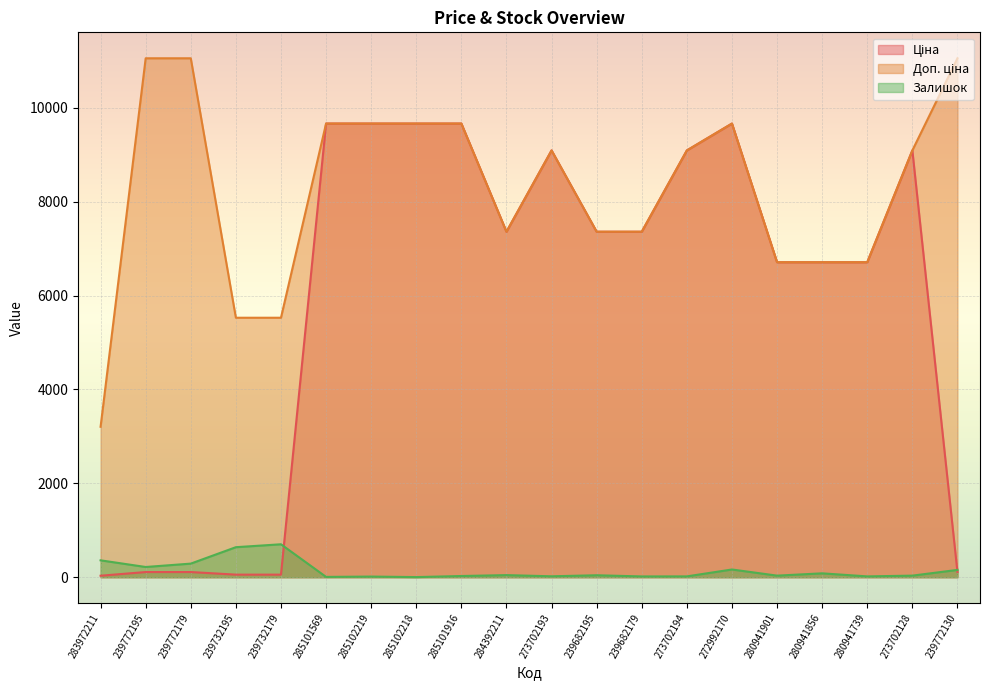

The Залишок series shows 42.0 at 239682195. True or false?

True